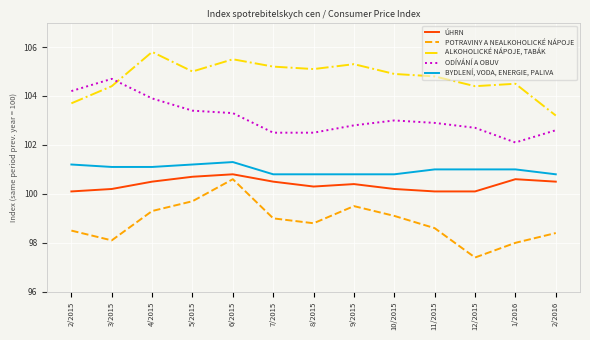

At how many categories does at least one series exceed 97?

13